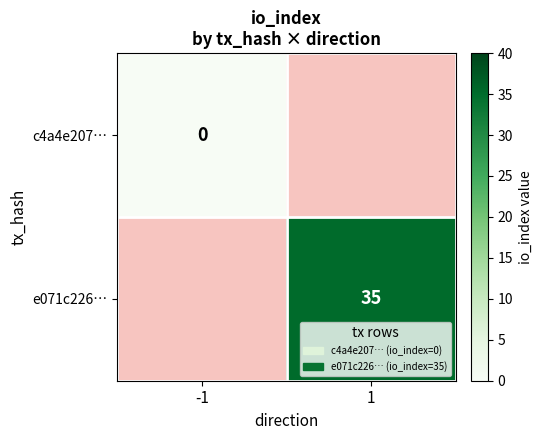

The e071c226… series shows 35 at 1. True or false?

True